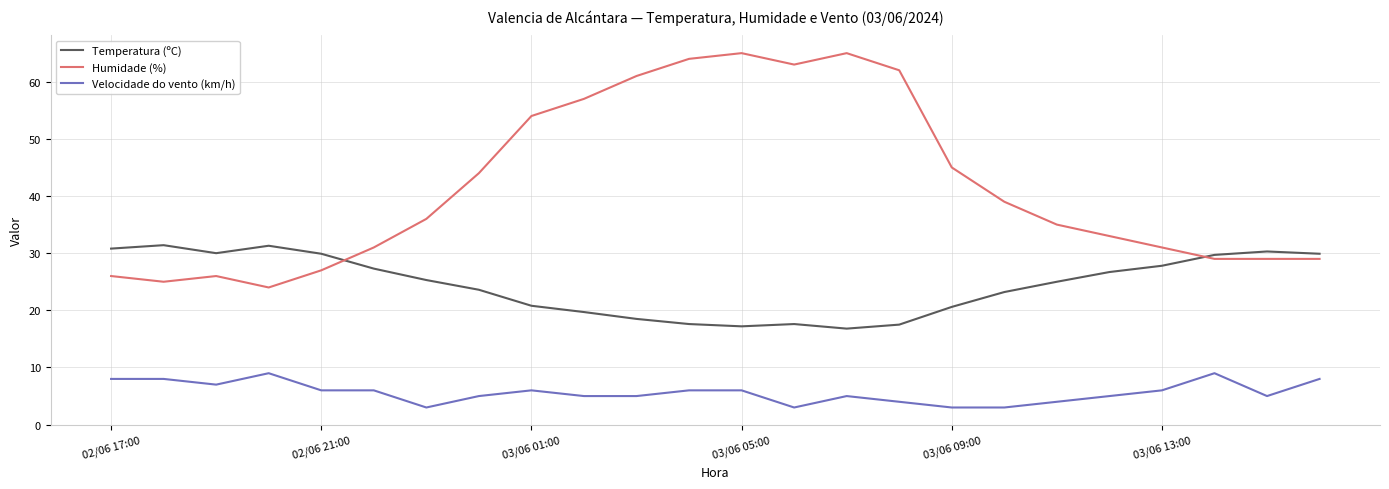

What is the highest value of the Humidade (%) series?

65.0